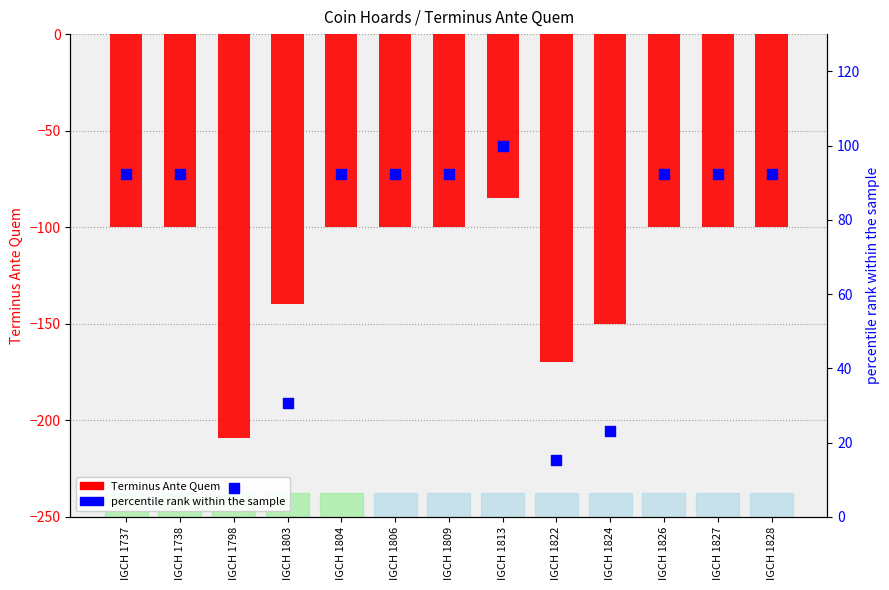

Which series has the widest spread of Y values?

Terminus Ante Quem